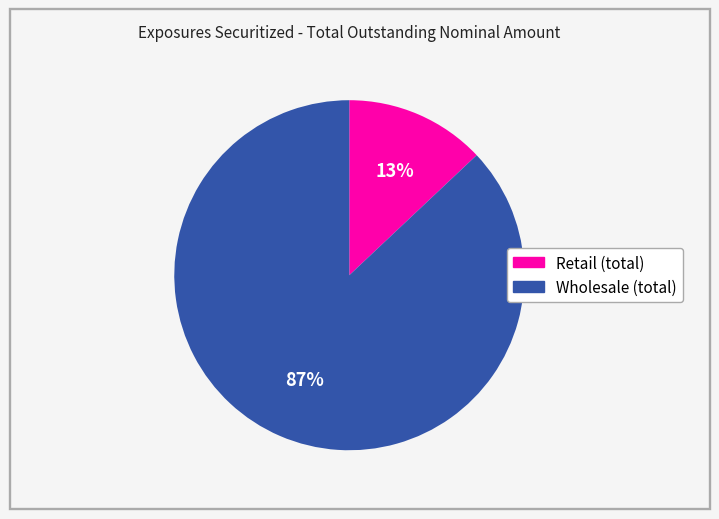

Rank the categories by value from lowest to highest.

Retail (total), Wholesale (total)